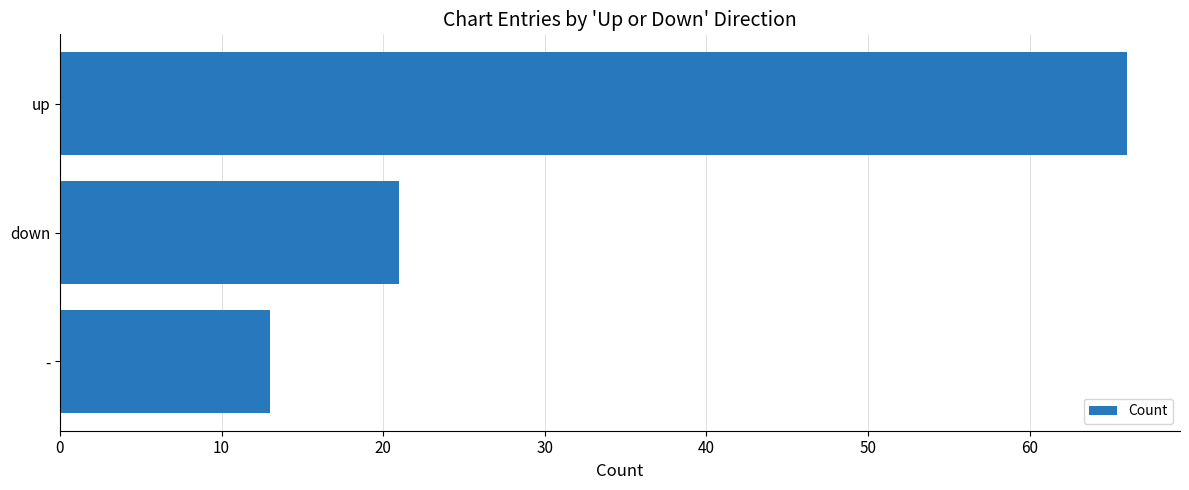

At which category does the chart reach its peak across all series?

up